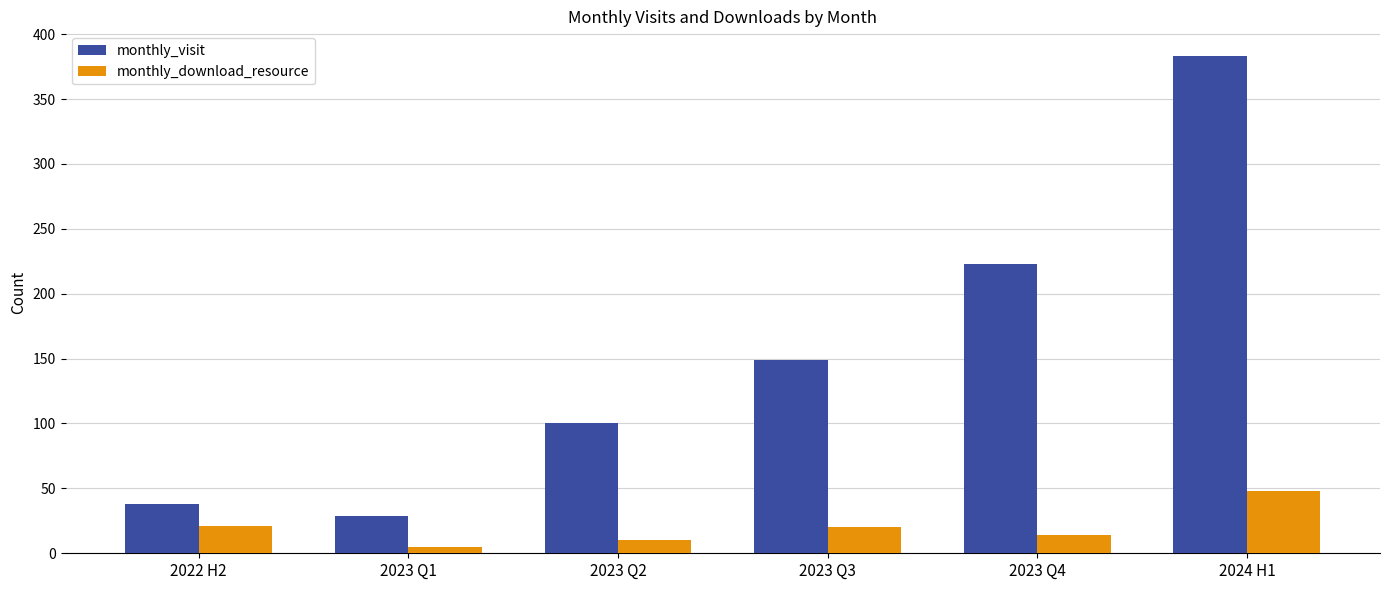

Between 2022 H2 and 2023 Q1, which series saw the biggest shift?

monthly_download_resource